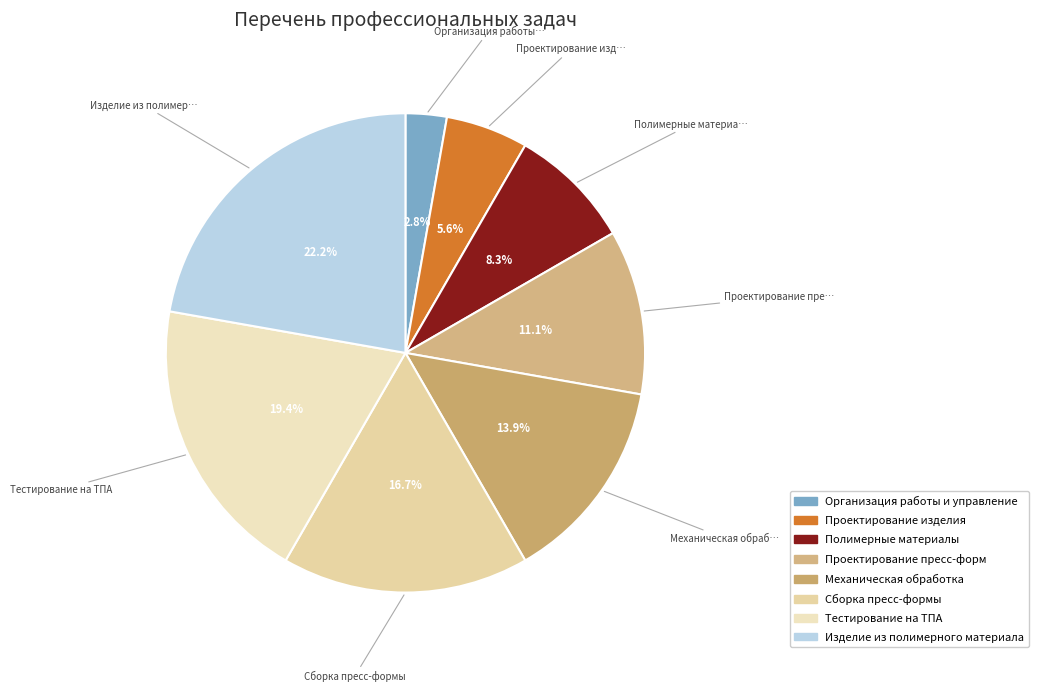

Do Изделие из полимерного материала and Тестирование на ТПА together represent more than half of the pie?

No